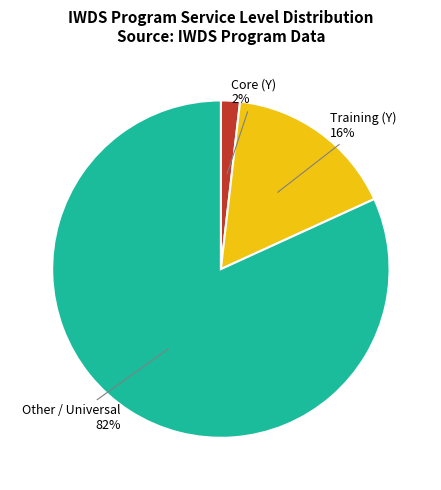

Is there a majority slice in this chart?

Yes